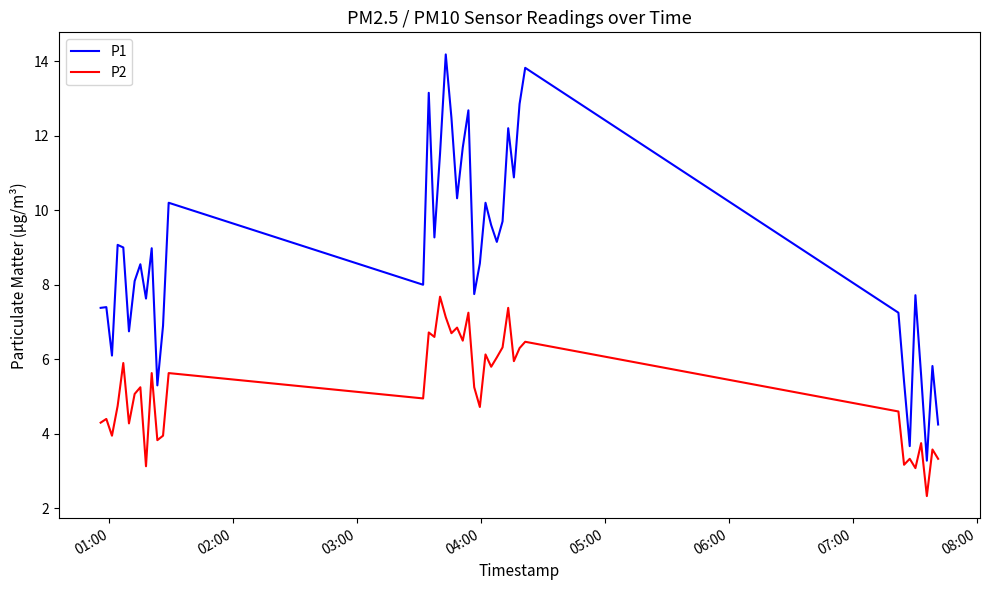

True or false: P2 and P1 cross at least once.

False